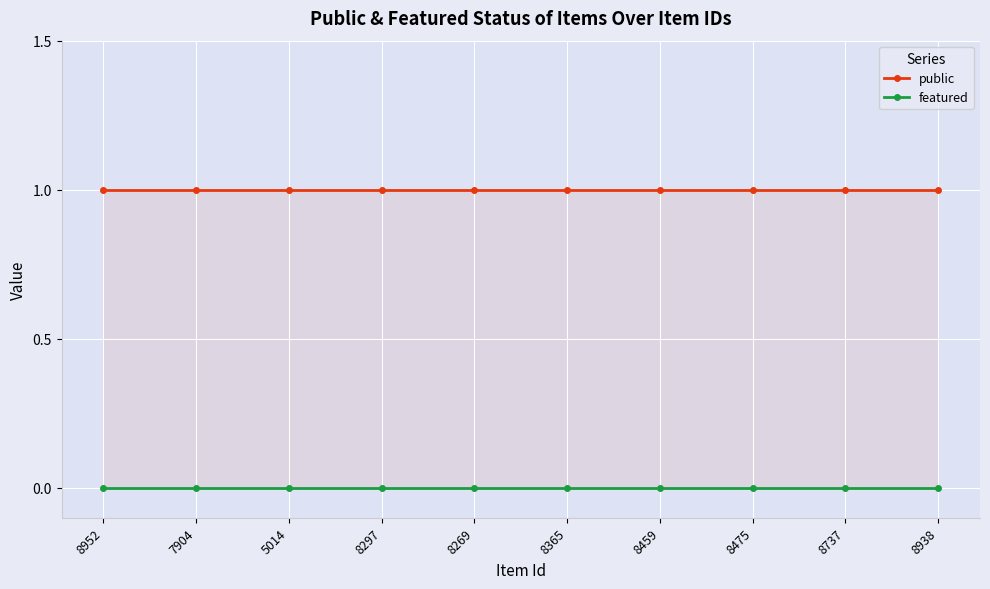

How many lines are shown in the chart?

2